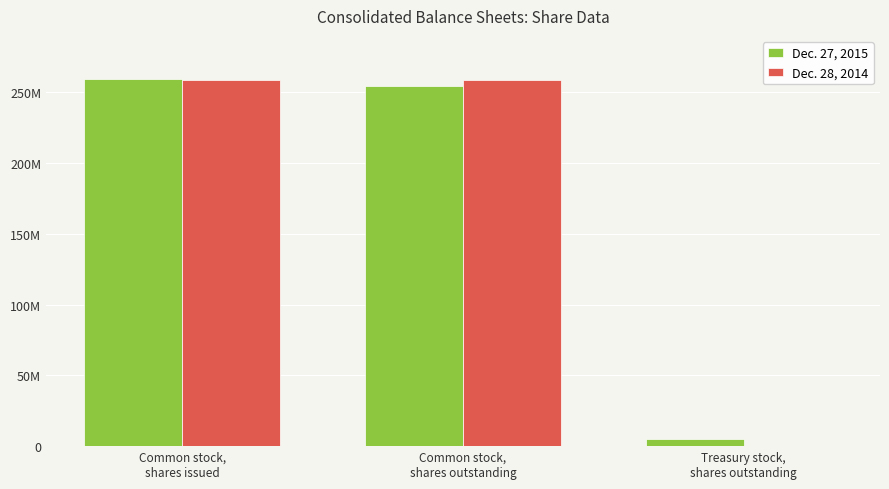

What is the sum of the Dec. 27, 2015 values at Common stock,
shares issued and Treasury stock,
shares outstanding?

264547004